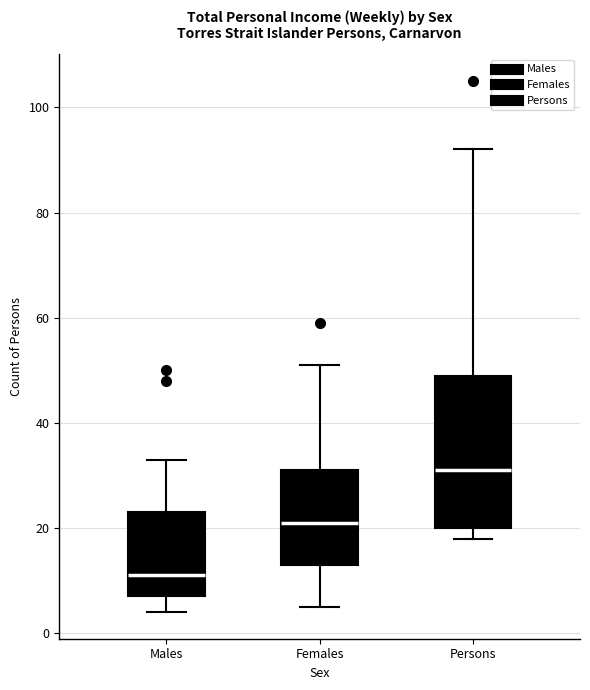

Reading left to right, transcribe this box plot: for each box, give where its median line is, the range the box spans, and where its two whiskers end, as read against the y-axis. The values are not printed on the chart, so give them approximately, as read against the axis.

Males: median 12, box 8 to 24, whiskers 4 to 34
Females: median 22, box 14 to 32, whiskers 6 to 52
Persons: median 32, box 20 to 50, whiskers 18 to 92